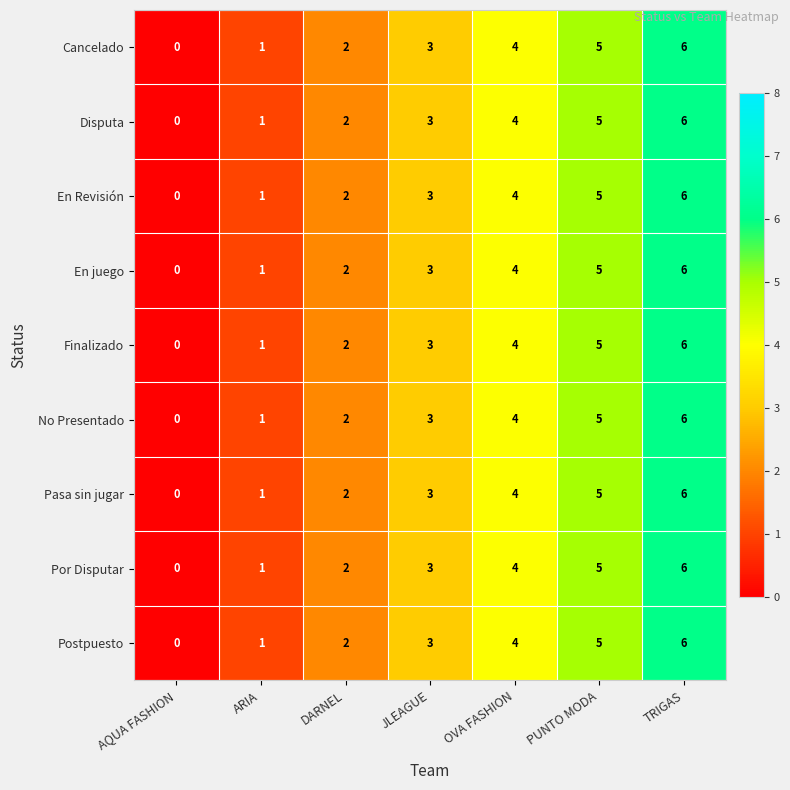

At which category is the sum across all series the highest?

TRIGAS